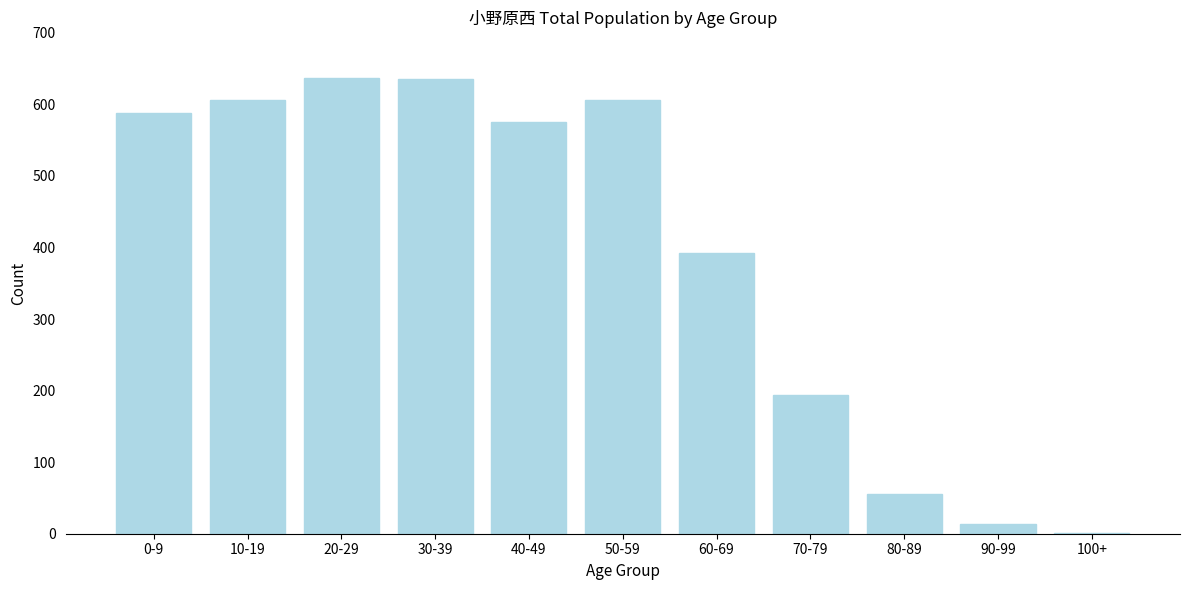

Where is the data nearest to the value 319?

60-69